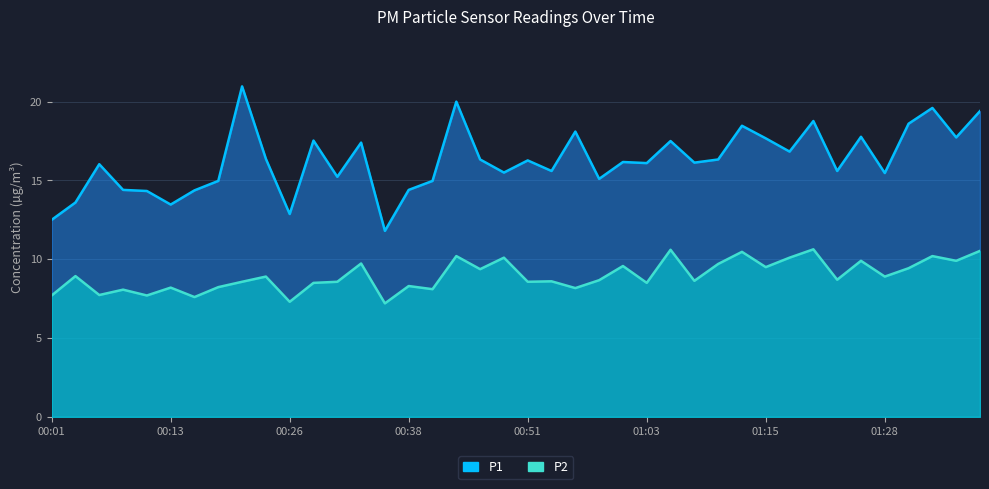

How many data points in P2 are less than 8?

6